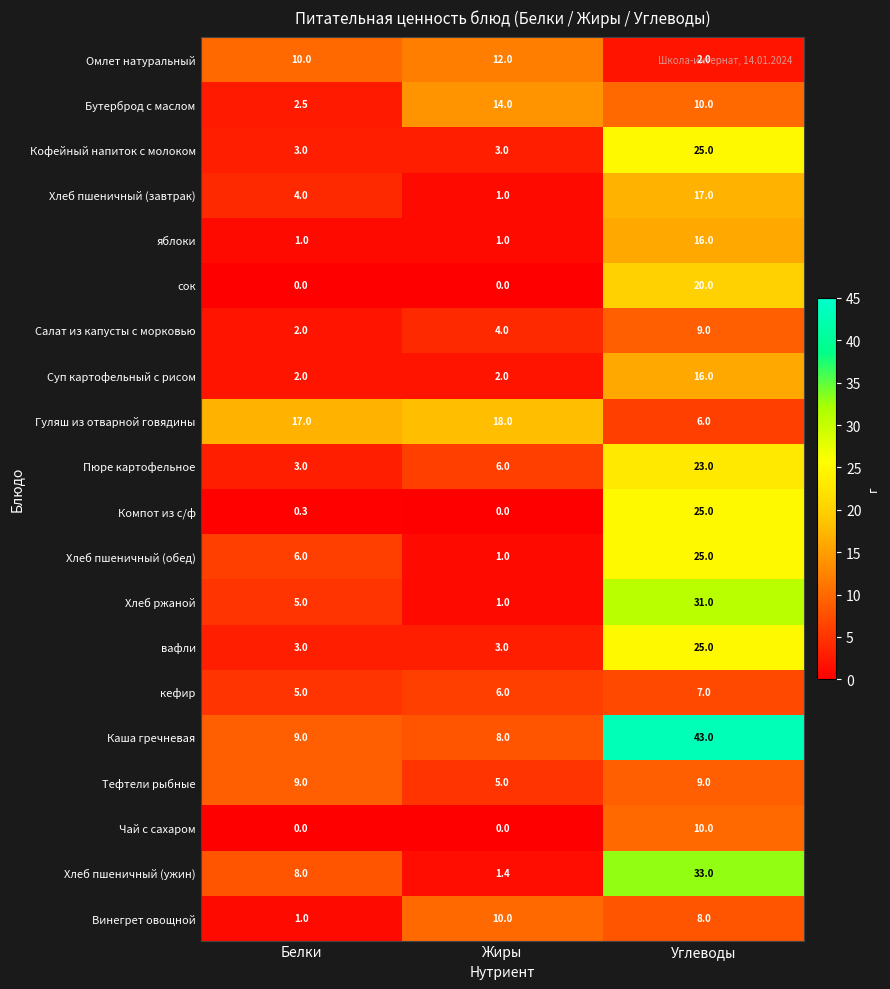

What is the sum of the Бутерброд с маслом values at Белки and Жиры?

16.5